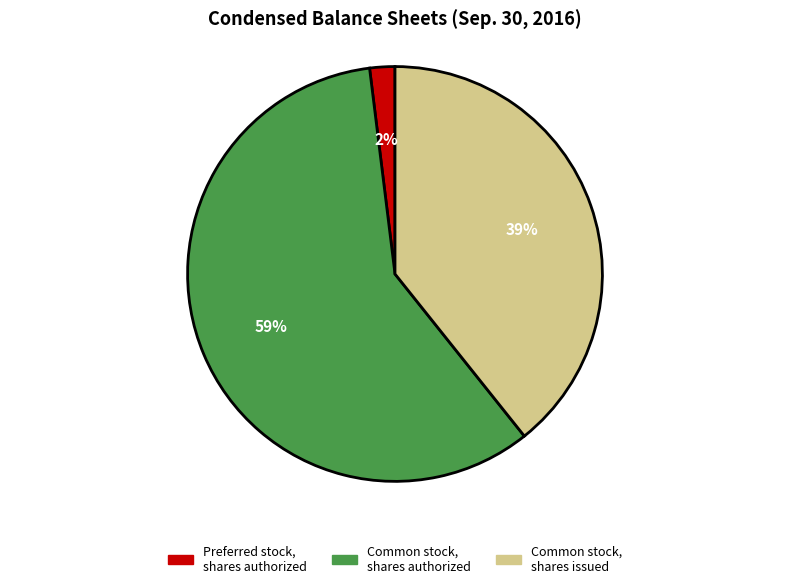

The Common stock, shares authorized slice represents 69% of the pie. True or false?

False